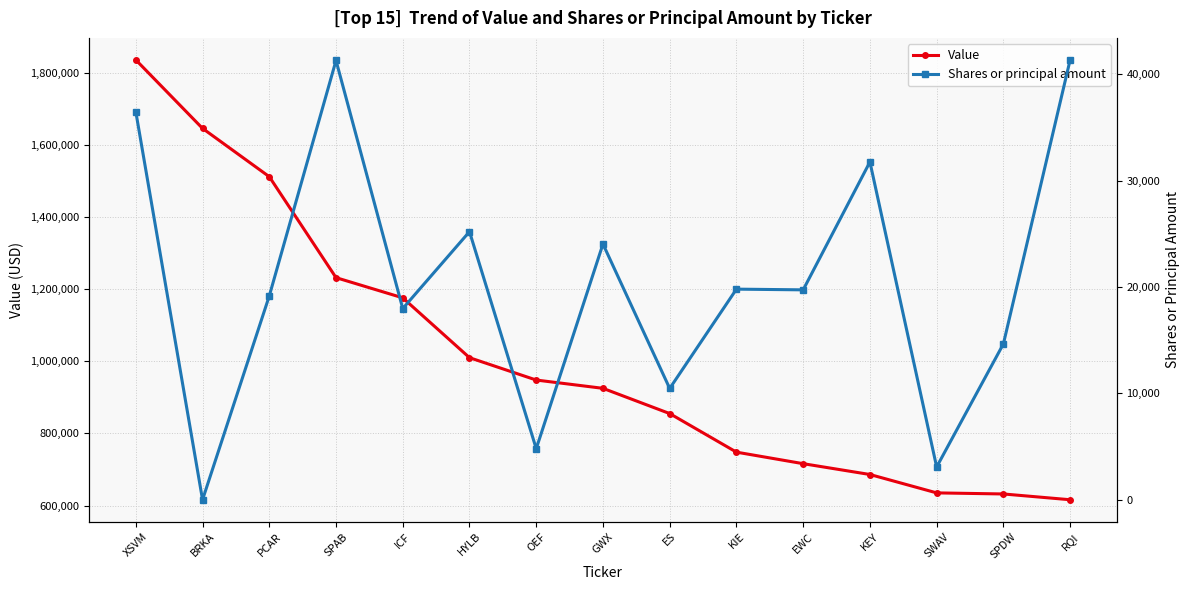

What is the label of the 8th point from the left?

GWX